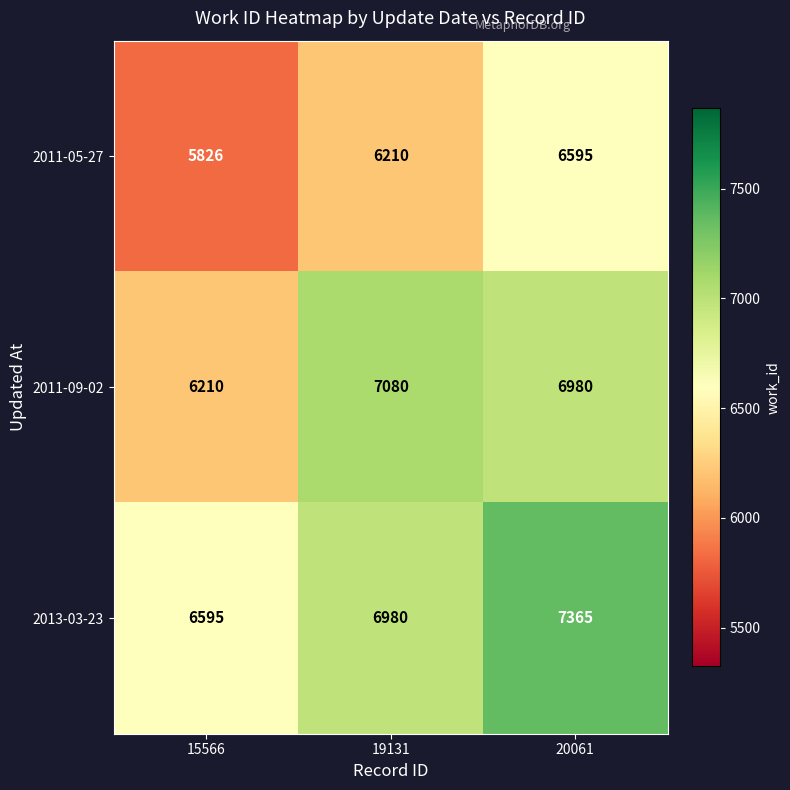

Count the number of categories in the chart.

3